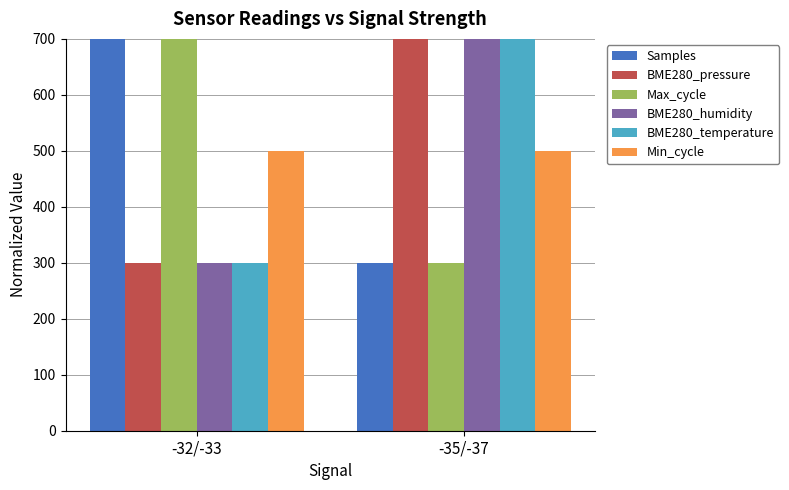

At which category is the sum across all series the highest?

-35/-37